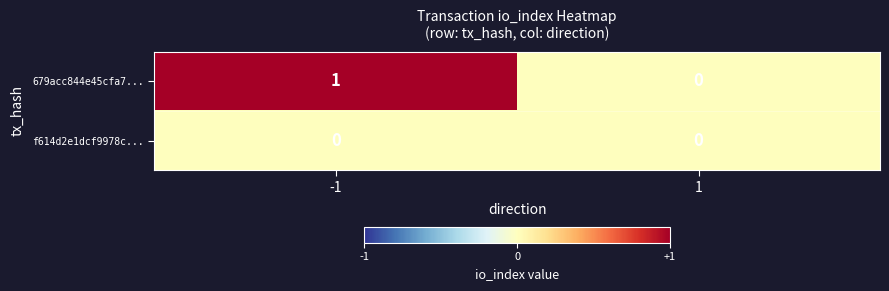

List the series in order of their overall mean, lowest first.

f614d2e1dcf9978c..., 679acc844e45cfa7...